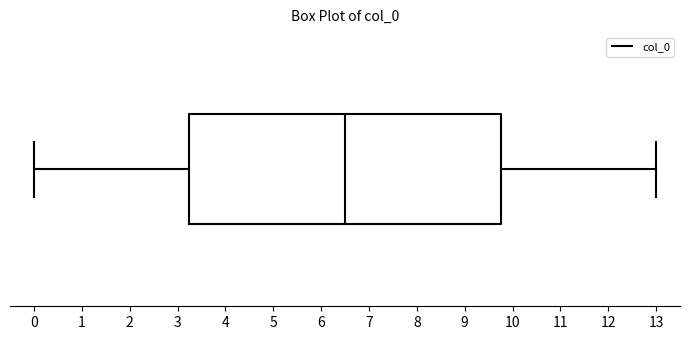

Where is the left edge of the box on the x-axis? The values are not printed on the chart, so give them approximately, as read against the axis.

3.3